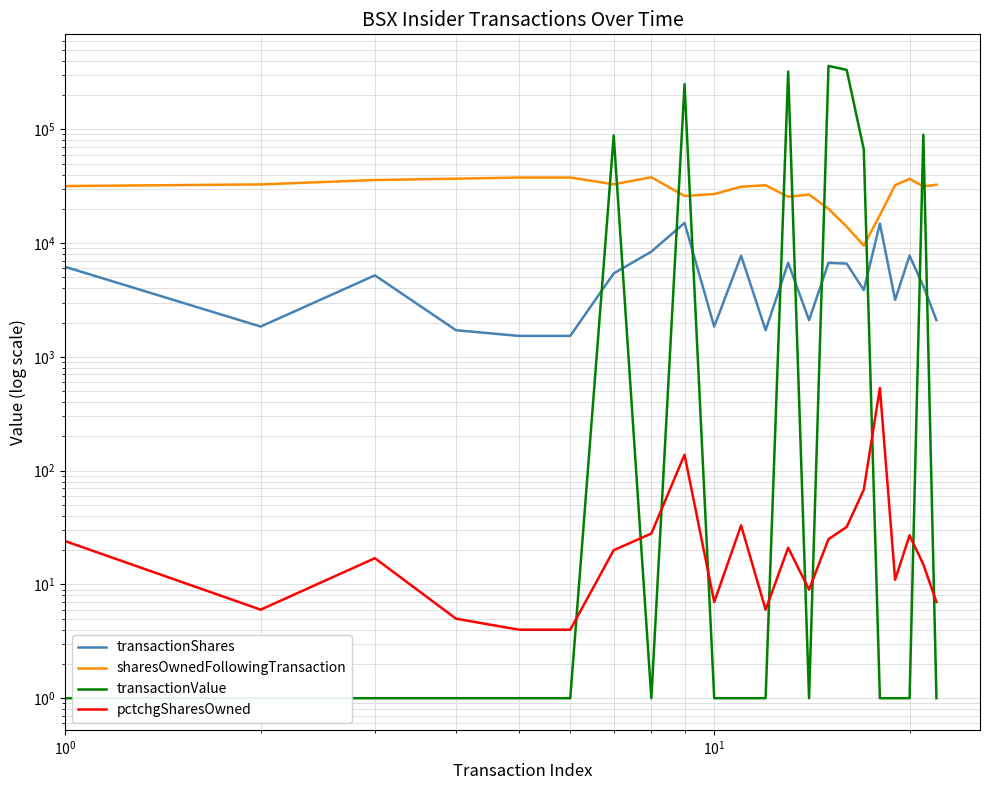

Which series has the largest total across all categories?

transactionValue